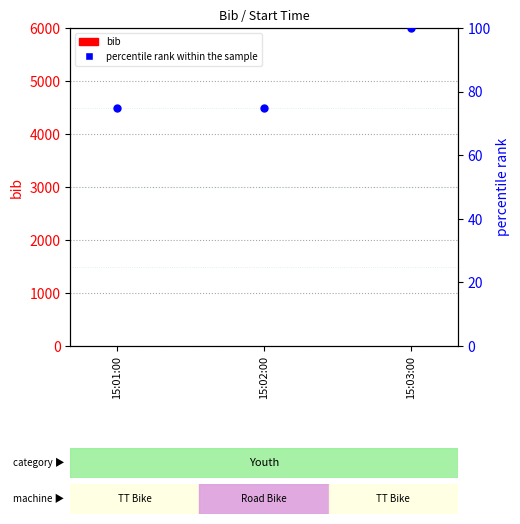

What are all the series names shown in the legend?

bib, percentile rank within the sample